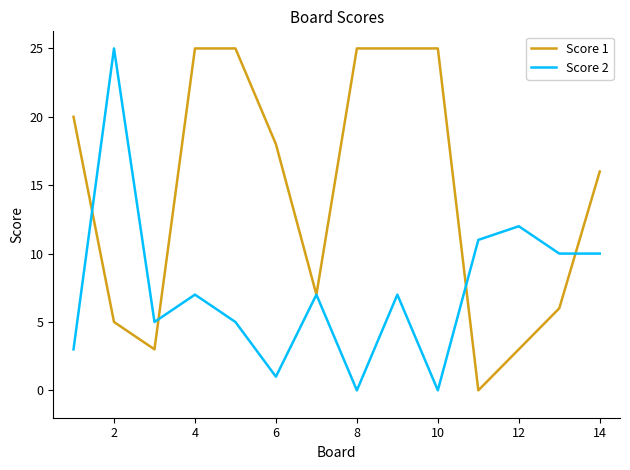

Reading right to left, what are all the values shown in this chart?

Score 1: 16	6	3	0	25	25	25	7	18	25	25	3	5	20
Score 2: 10	10	12	11	0	7	0	7	1	5	7	5	25	3